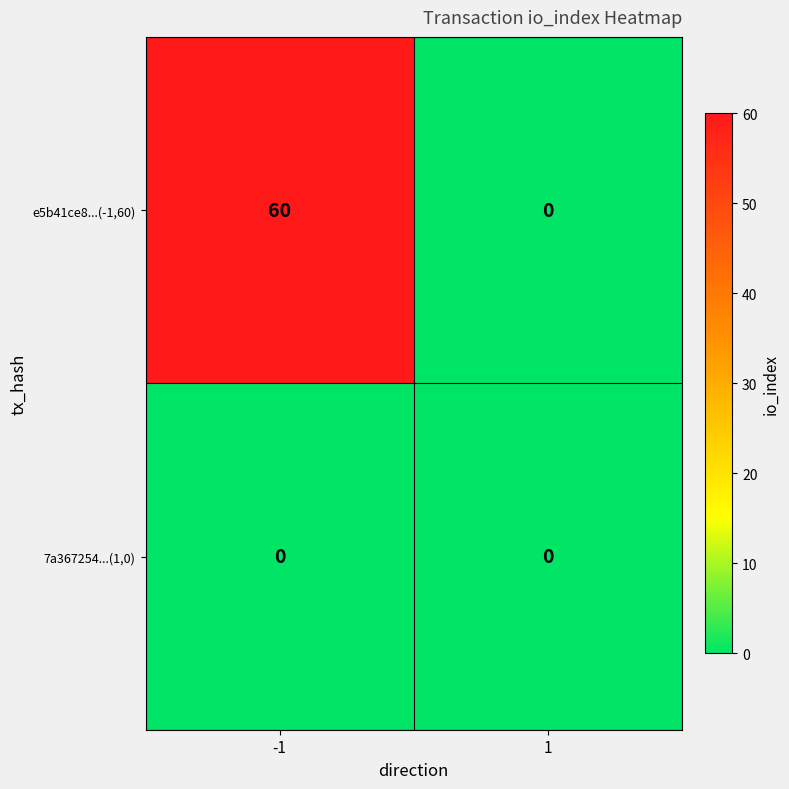

Read the e5b41ce8...(-1,60) value at -1, to the nearest 5.

60